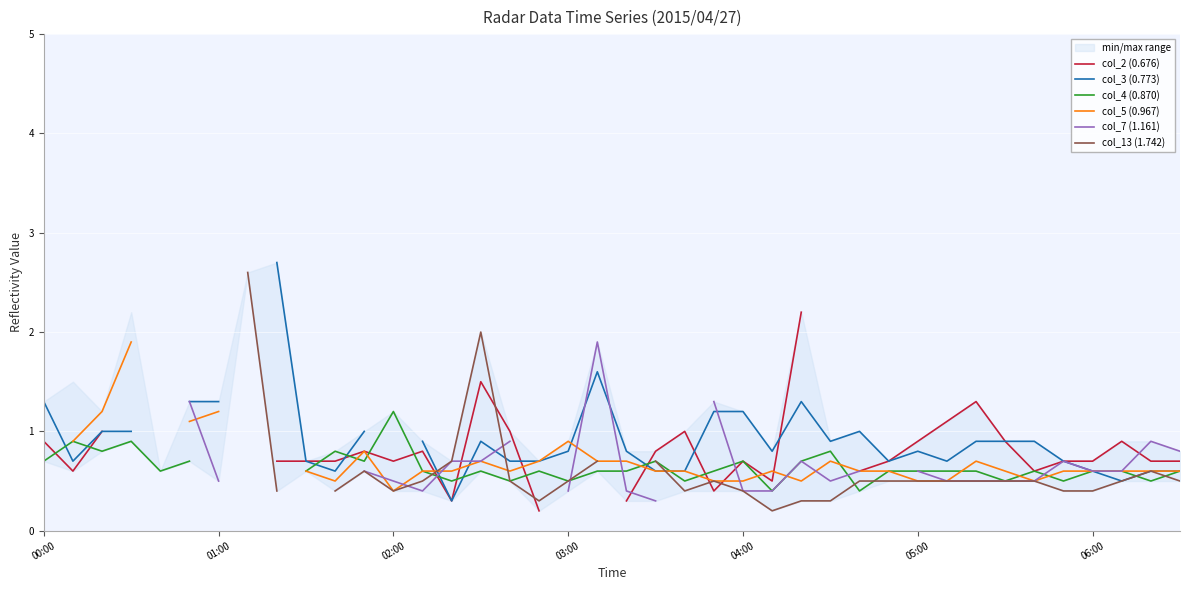

What is the smallest value displayed?

0.2